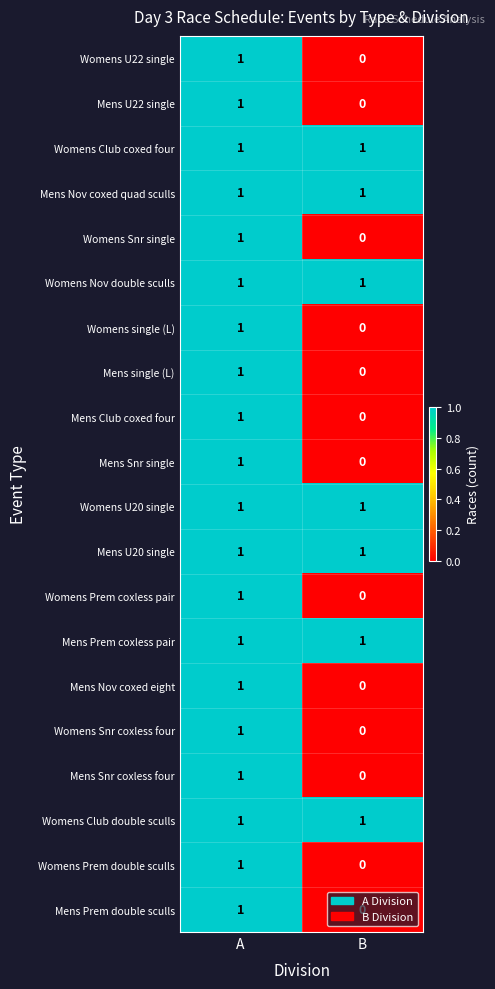

The value of Mens Nov coxed eight at B is 0. True or false?

True